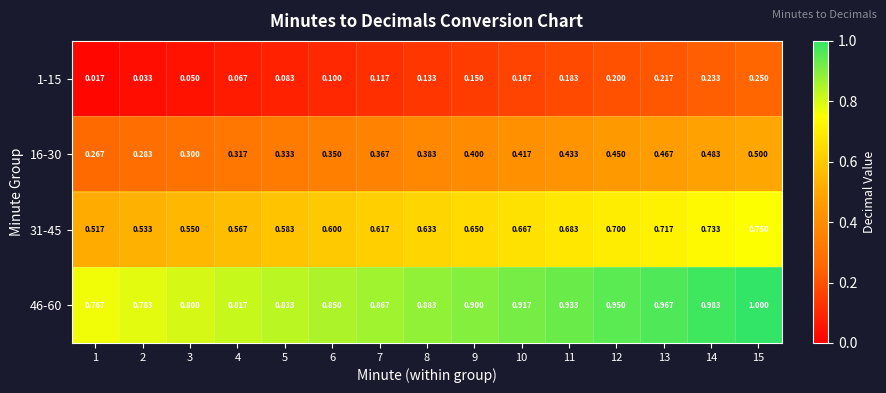

Is the value of 31-45 at 6 greater than the value of 1-15 at 8?

Yes